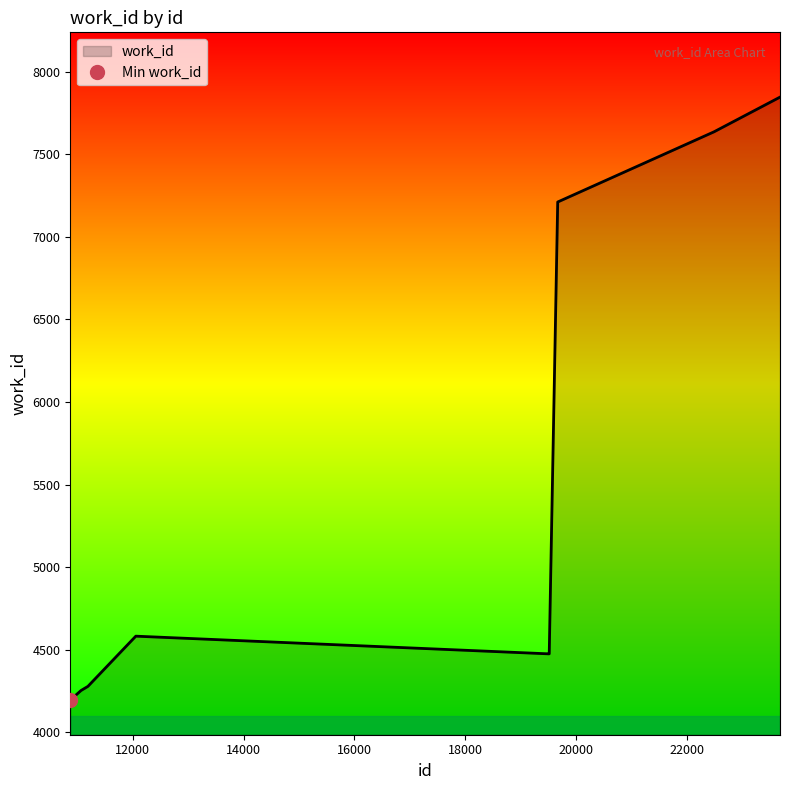

How many distinct data groups are displayed?

1